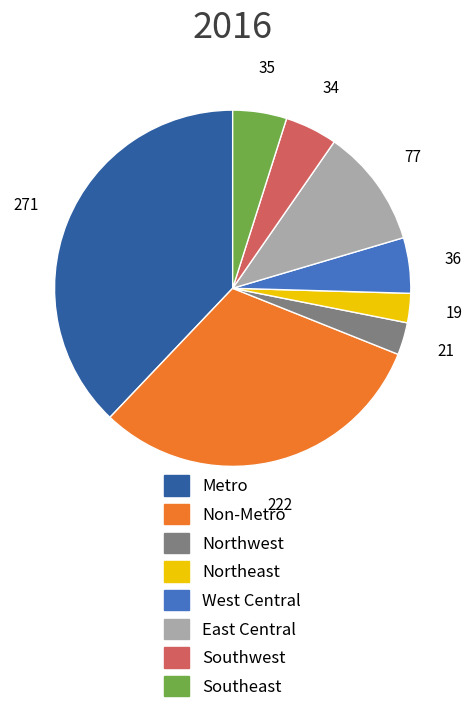

What is the ratio of the value at Southeast to the value at Northeast?

1.8